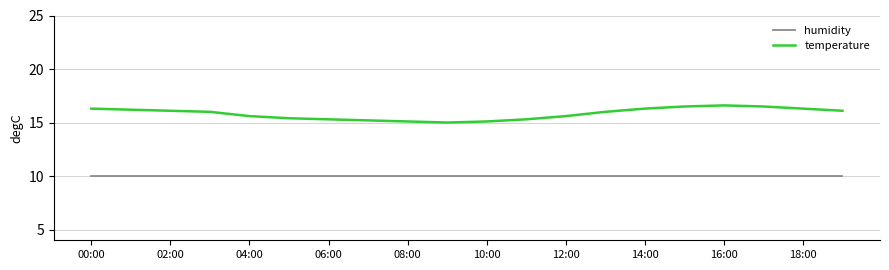

Which series has the largest range (max minus min)?

temperature